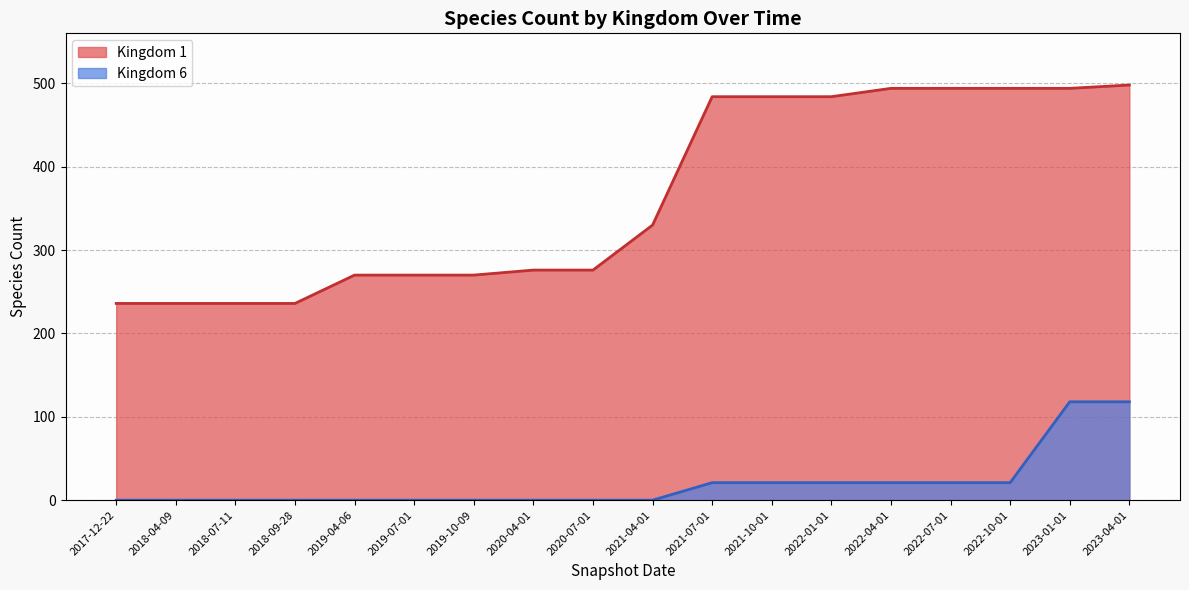

What position from the right is 2022-10-01?

3